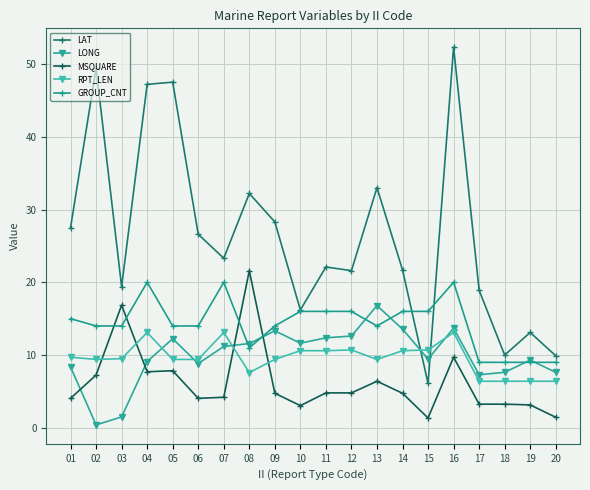

What is the sum of the LAT values at 02 and 06?

76.0